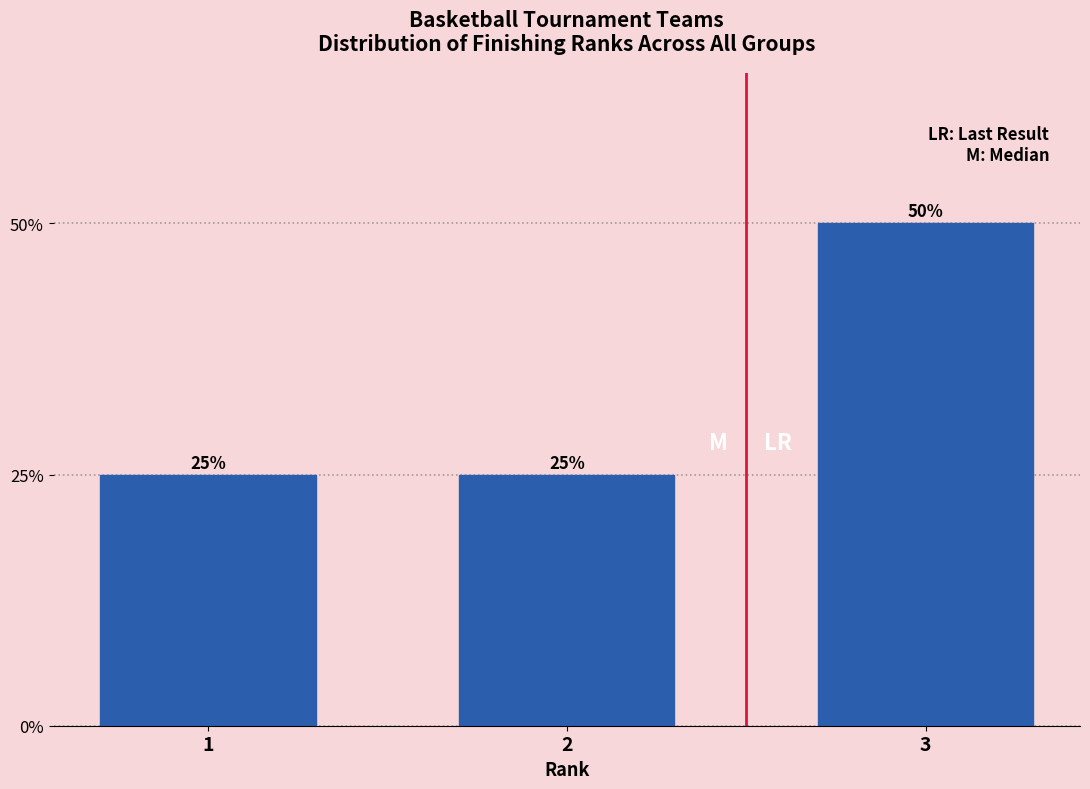

Reading left to right, what are all the values shown in this chart?

25	25	50